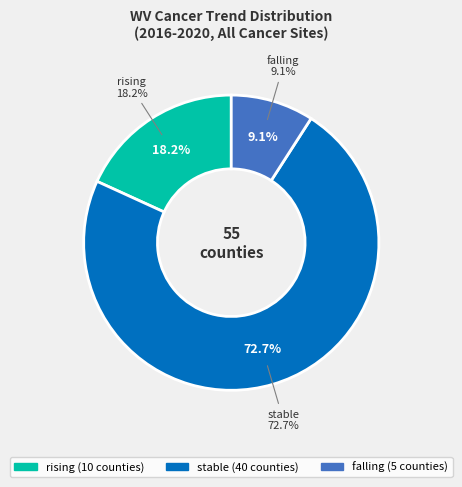

The rising slice represents 18% of the pie. True or false?

True